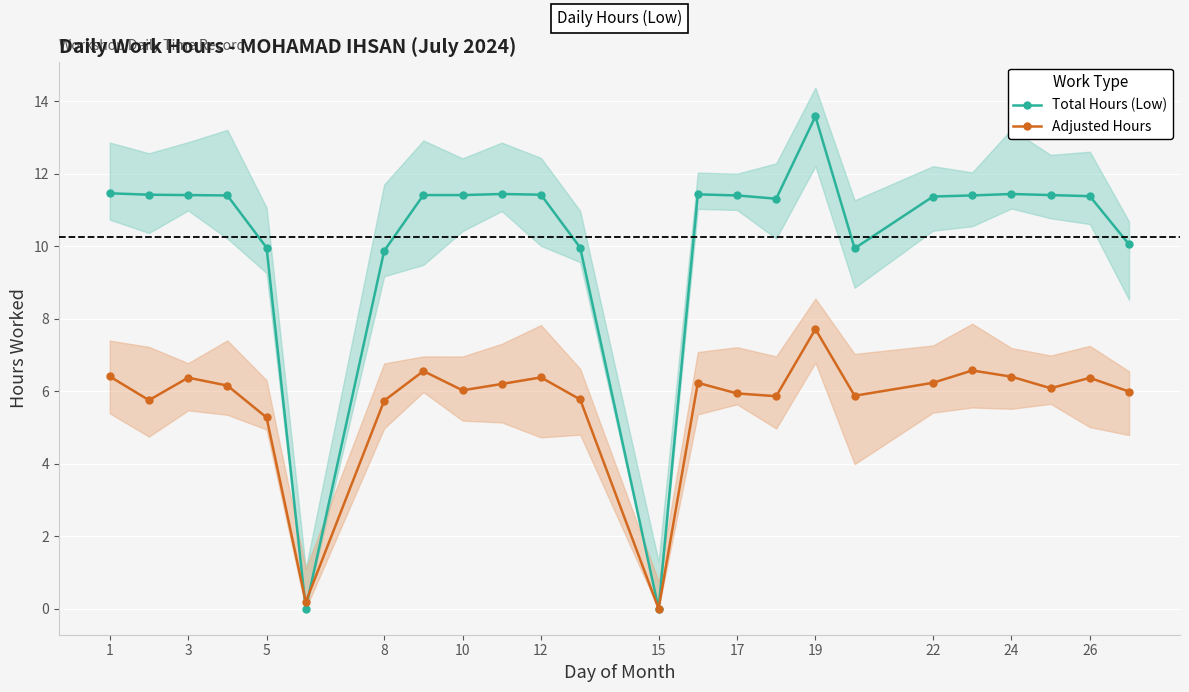

What is the maximum value for Adjusted Hours?

7.7